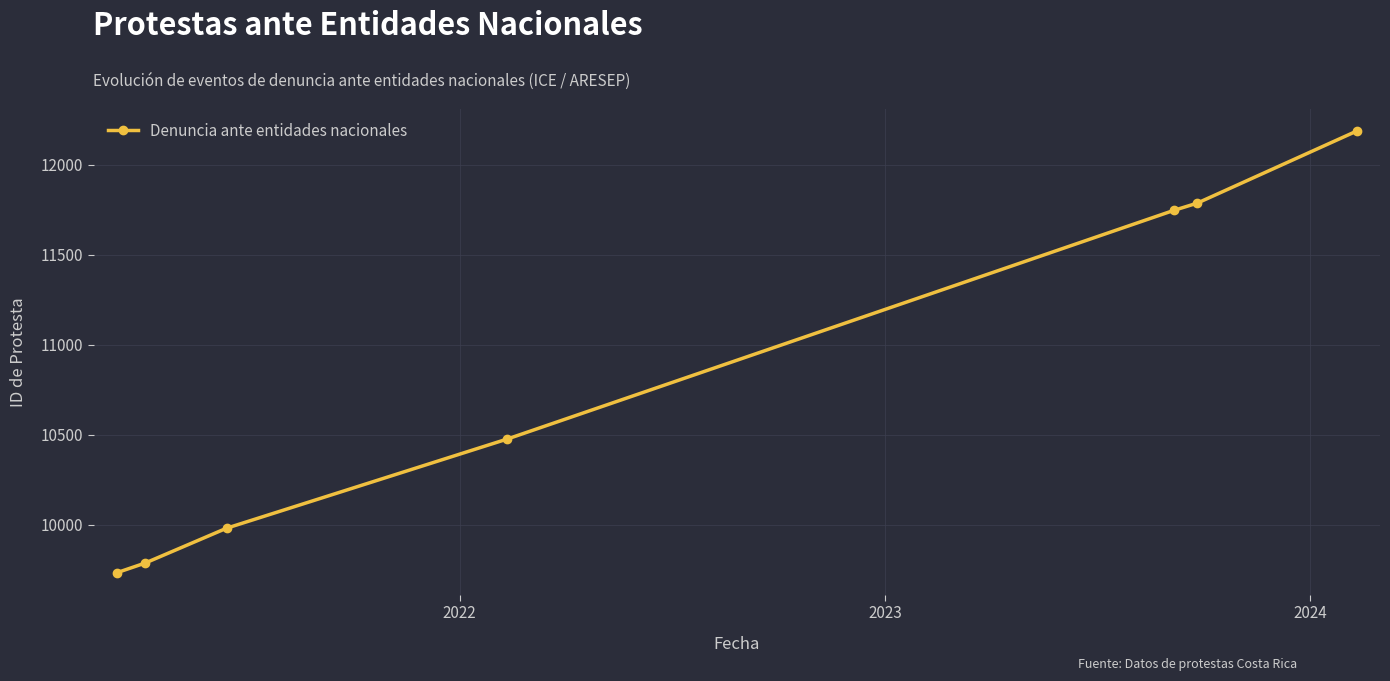

What is the minimum value shown in the chart?

9733